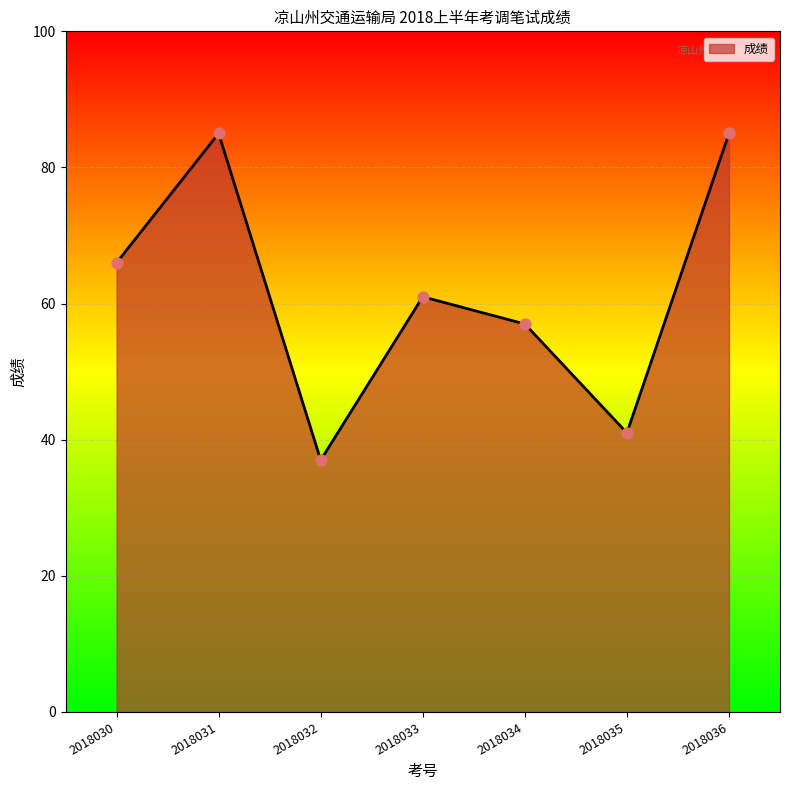

Which has a higher value, 2018033 or 2018032?

2018033